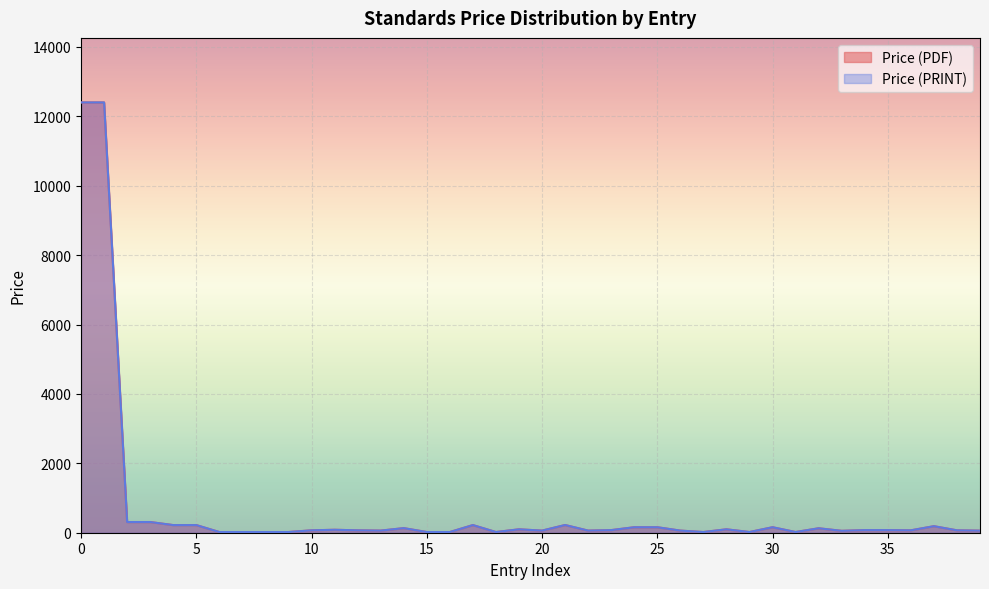

What is the minimum value shown in the chart?

20.0